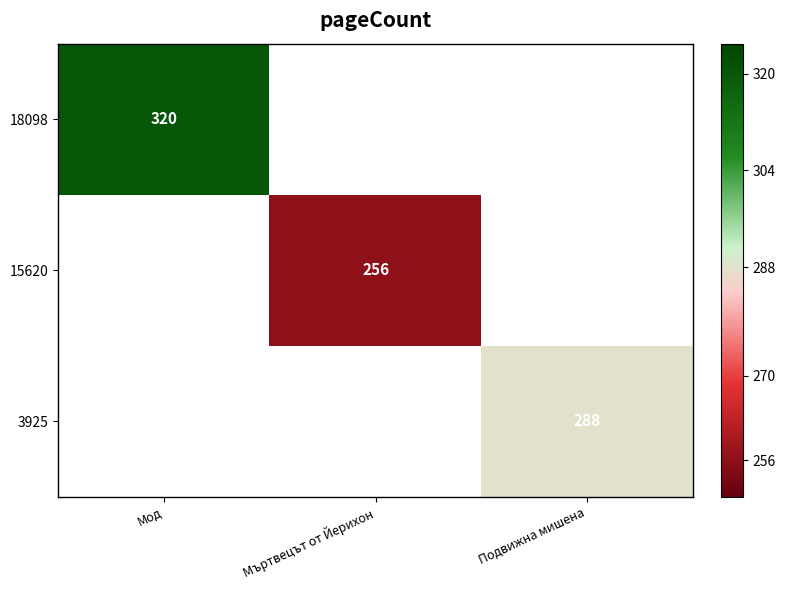

Is the value of 15620 at Мъртвецът от Йерихон greater than the value of 3925 at Подвижна мишена?

No